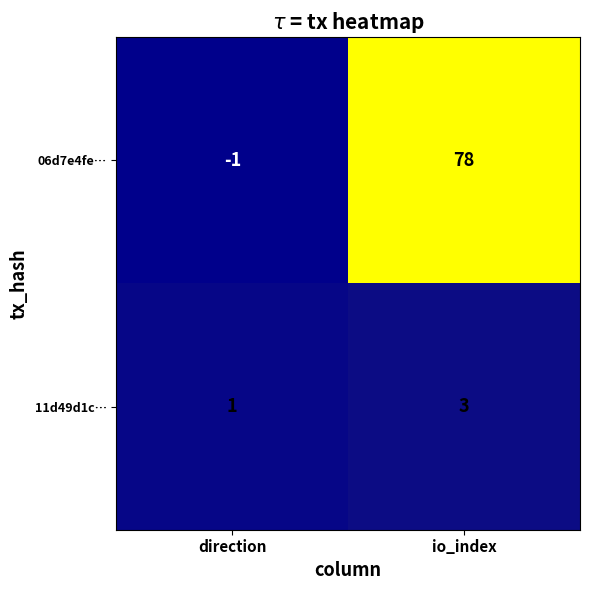

Reading right to left, extract all data points from this chart.

06d7e4fe…: 78	-1
11d49d1c…: 3	1